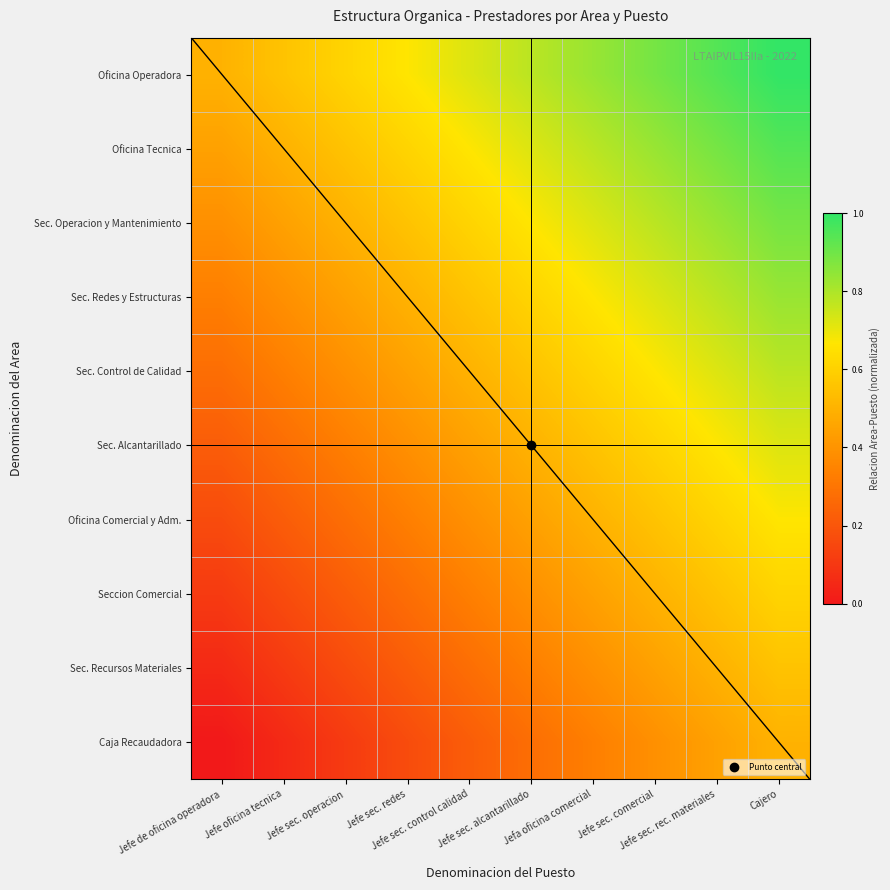

Reading left to right, transcribe all the data shown in this chart.

Oficina Operadora: Jefe de oficina operadora=0.5	Jefe oficina tecnica=0.6	Jefe sec. operacion=0.6	Jefe sec. redes=0.7	Jefe sec. control calidad=0.7	Jefe sec. alcantarillado=0.8	Jefa oficina comercial=0.8	Jefe sec. comercial=0.9	Jefe sec. rec. materiales=0.9	Cajero=1.0
Oficina Tecnica: Jefe de oficina operadora=0.4	Jefe oficina tecnica=0.5	Jefe sec. operacion=0.6	Jefe sec. redes=0.6	Jefe sec. control calidad=0.7	Jefe sec. alcantarillado=0.7	Jefa oficina comercial=0.8	Jefe sec. comercial=0.8	Jefe sec. rec. materiales=0.9	Cajero=0.9
Sec. Operacion y Mantenimiento: Jefe de oficina operadora=0.4	Jefe oficina tecnica=0.4	Jefe sec. operacion=0.5	Jefe sec. redes=0.6	Jefe sec. control calidad=0.6	Jefe sec. alcantarillado=0.7	Jefa oficina comercial=0.7	Jefe sec. comercial=0.8	Jefe sec. rec. materiales=0.8	Cajero=0.9
Sec. Redes y Estructuras: Jefe de oficina operadora=0.3	Jefe oficina tecnica=0.4	Jefe sec. operacion=0.4	Jefe sec. redes=0.5	Jefe sec. control calidad=0.6	Jefe sec. alcantarillado=0.6	Jefa oficina comercial=0.7	Jefe sec. comercial=0.7	Jefe sec. rec. materiales=0.8	Cajero=0.8
Sec. Control de Calidad: Jefe de oficina operadora=0.3	Jefe oficina tecnica=0.3	Jefe sec. operacion=0.4	Jefe sec. redes=0.4	Jefe sec. control calidad=0.5	Jefe sec. alcantarillado=0.6	Jefa oficina comercial=0.6	Jefe sec. comercial=0.7	Jefe sec. rec. materiales=0.7	Cajero=0.8
Sec. Alcantarillado: Jefe de oficina operadora=0.2	Jefe oficina tecnica=0.3	Jefe sec. operacion=0.3	Jefe sec. redes=0.4	Jefe sec. control calidad=0.4	Jefe sec. alcantarillado=0.5	Jefa oficina comercial=0.6	Jefe sec. comercial=0.6	Jefe sec. rec. materiales=0.7	Cajero=0.7
Oficina Comercial y Adm.: Jefe de oficina operadora=0.2	Jefe oficina tecnica=0.2	Jefe sec. operacion=0.3	Jefe sec. redes=0.3	Jefe sec. control calidad=0.4	Jefe sec. alcantarillado=0.4	Jefa oficina comercial=0.5	Jefe sec. comercial=0.6	Jefe sec. rec. materiales=0.6	Cajero=0.7
Seccion Comercial: Jefe de oficina operadora=0.1	Jefe oficina tecnica=0.2	Jefe sec. operacion=0.2	Jefe sec. redes=0.3	Jefe sec. control calidad=0.3	Jefe sec. alcantarillado=0.4	Jefa oficina comercial=0.4	Jefe sec. comercial=0.5	Jefe sec. rec. materiales=0.6	Cajero=0.6
Sec. Recursos Materiales: Jefe de oficina operadora=0.1	Jefe oficina tecnica=0.1	Jefe sec. operacion=0.2	Jefe sec. redes=0.2	Jefe sec. control calidad=0.3	Jefe sec. alcantarillado=0.3	Jefa oficina comercial=0.4	Jefe sec. comercial=0.4	Jefe sec. rec. materiales=0.5	Cajero=0.6
Caja Recaudadora: Jefe de oficina operadora=0.0	Jefe oficina tecnica=0.1	Jefe sec. operacion=0.1	Jefe sec. redes=0.2	Jefe sec. control calidad=0.2	Jefe sec. alcantarillado=0.3	Jefa oficina comercial=0.3	Jefe sec. comercial=0.4	Jefe sec. rec. materiales=0.4	Cajero=0.5